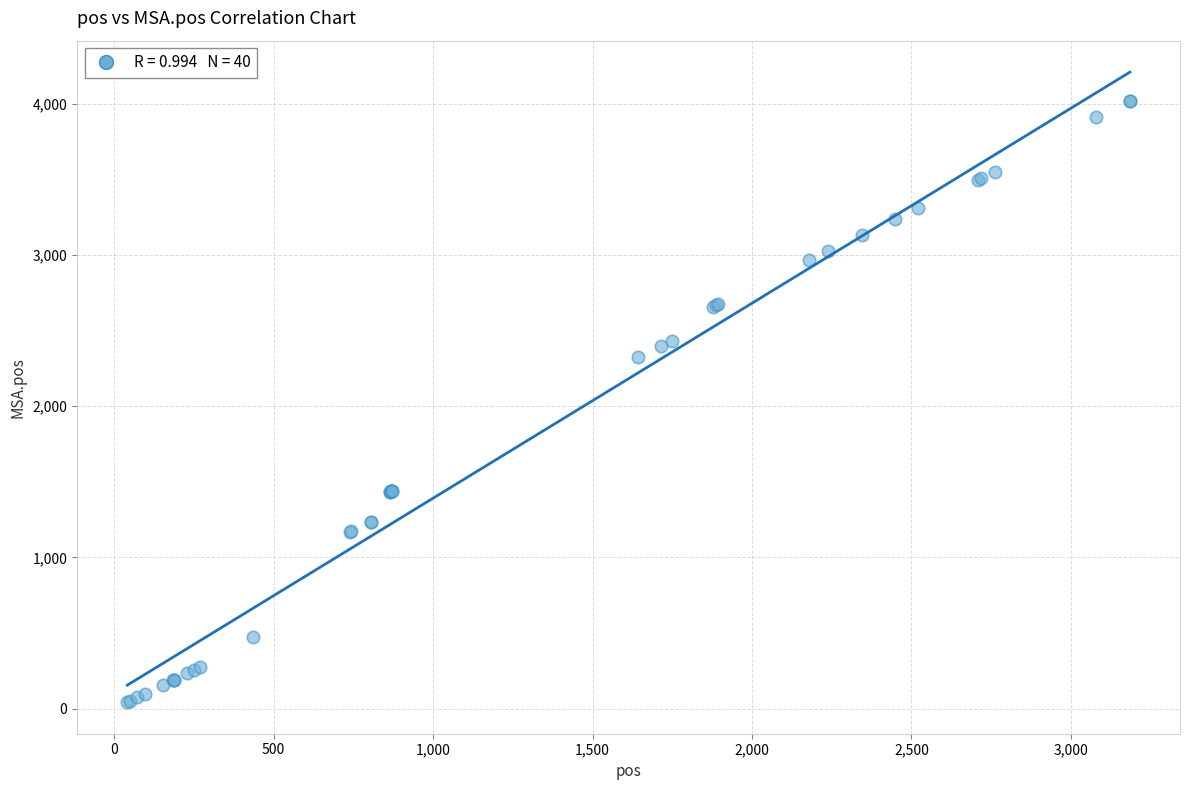

What Y value in the scatter plot is closest to 2031?

2324